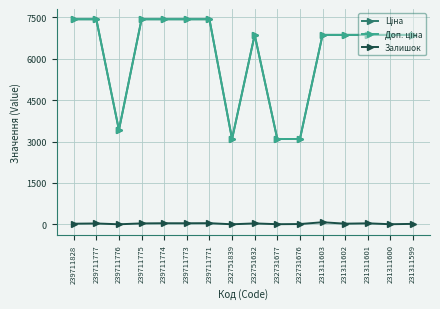

At how many categories does at least one series exceed 685?

16